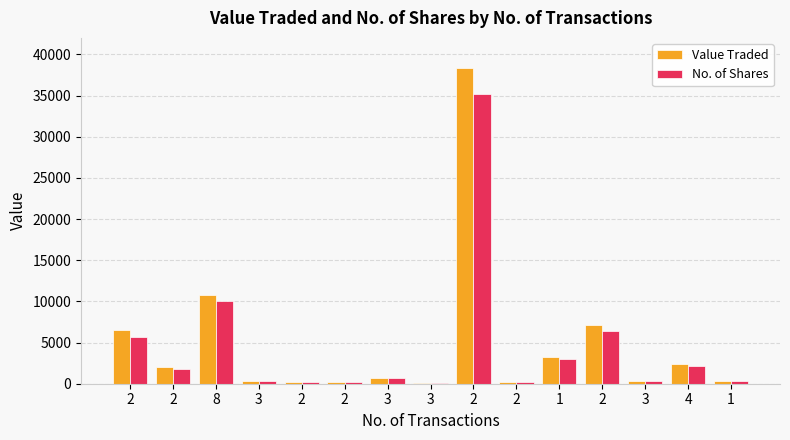

List the series in order of their peak value, lowest first.

No. of Shares, Value Traded